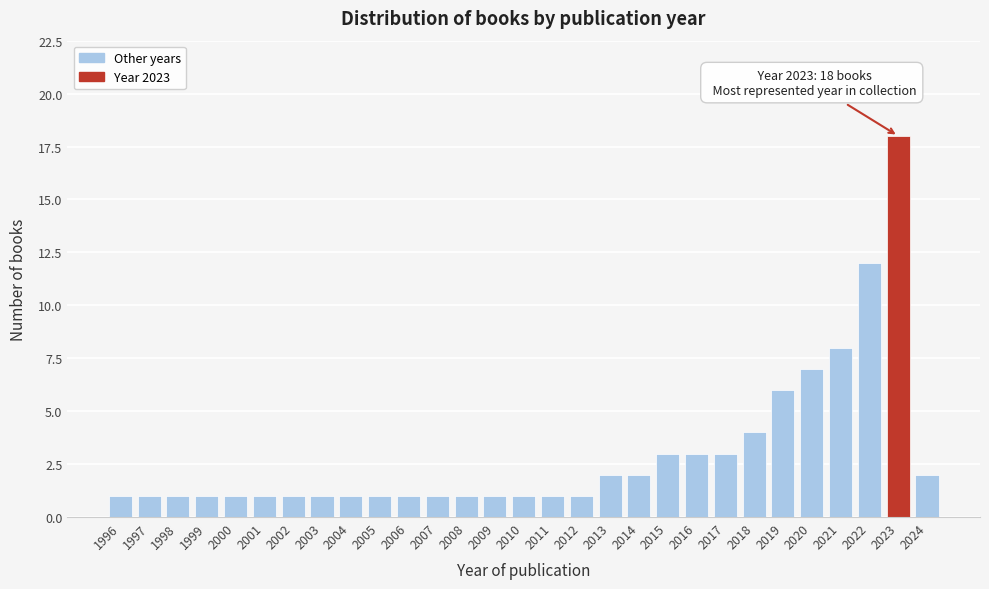

Reading right to left, extract all data points from this chart.

2024=2	2023=18	2022=12	2021=8	2020=7	2019=6	2018=4	2017=3	2016=3	2015=3	2014=2	2013=2	2012=1	2011=1	2010=1	2009=1	2008=1	2007=1	2006=1	2005=1	2004=1	2003=1	2002=1	2001=1	2000=1	1999=1	1998=1	1997=1	1996=1